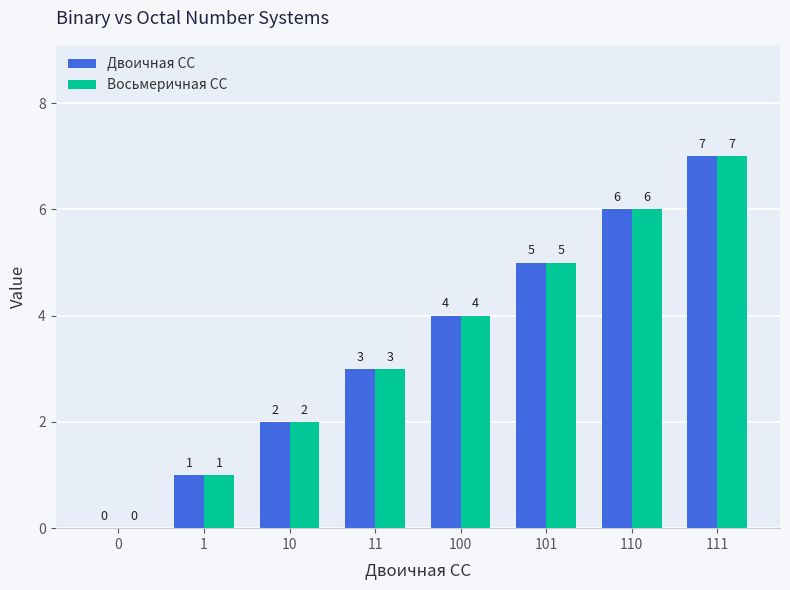

At which label does Восьмеричная СС reach its peak?

111